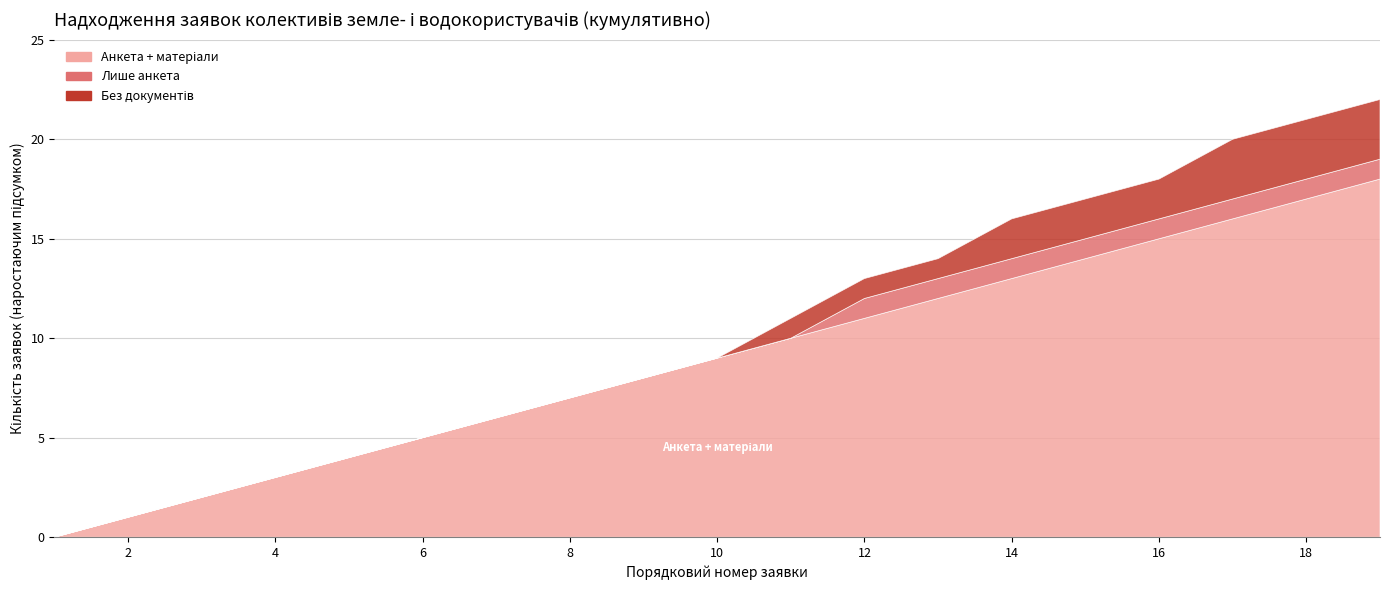

Reading left to right, what are all the values shown in this chart?

Анкета + матеріали: 0	1	2	3	4	5	6	7	8	9	10	11	12	13	14	15	16	17	18
Лише анкета: 0	0	0	0	0	0	0	0	0	0	0	1	1	1	1	1	1	1	1
Без документів: 0	0	0	0	0	0	0	0	0	0	1	1	1	2	2	2	3	3	3